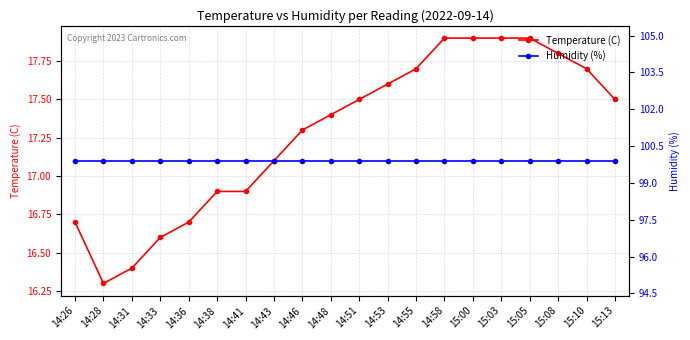

Reading right to left, extract all data points from this chart.

Temperature (C): 17.5	17.7	17.8	17.9	17.9	17.9	17.9	17.7	17.6	17.5	17.4	17.3	17.1	16.9	16.9	16.7	16.6	16.4	16.3	16.7
Humidity (%): 99.9	99.9	99.9	99.9	99.9	99.9	99.9	99.9	99.9	99.9	99.9	99.9	99.9	99.9	99.9	99.9	99.9	99.9	99.9	99.9